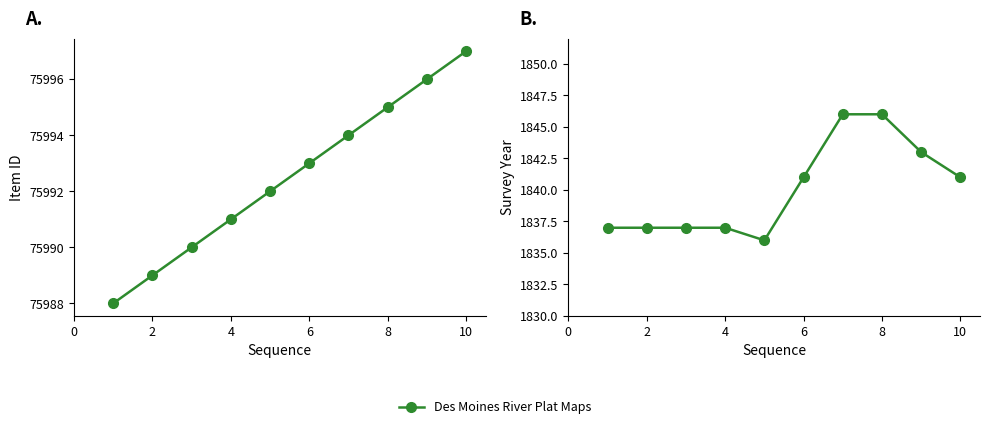

What is the maximum value shown in the chart?

1846